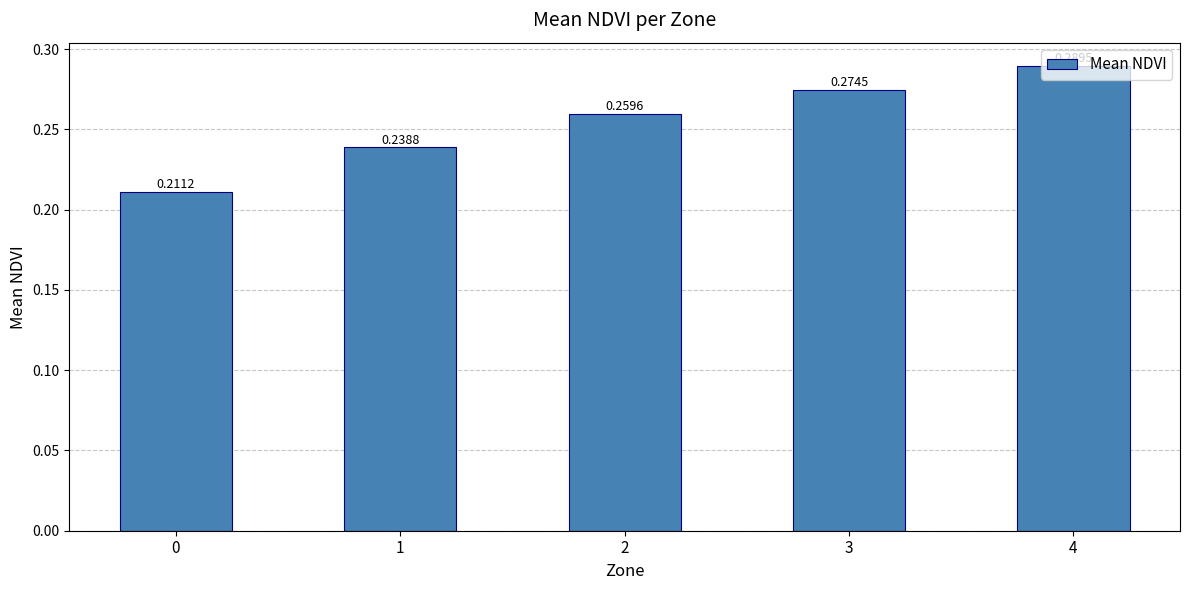

What is the sum of all values?

1.3